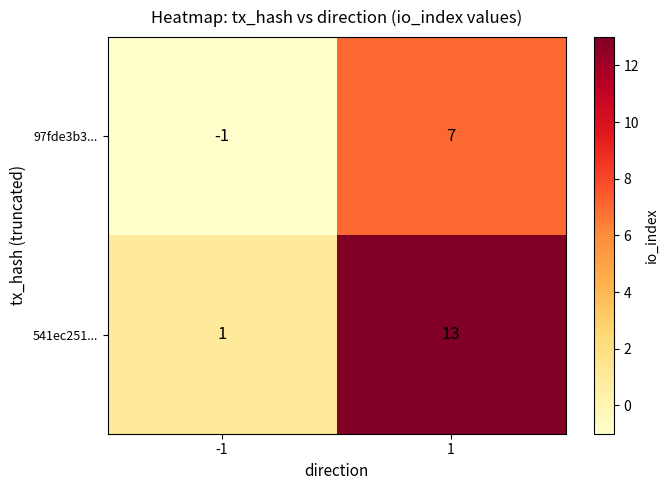

What is the highest value of the 97fde3b3... series?

7